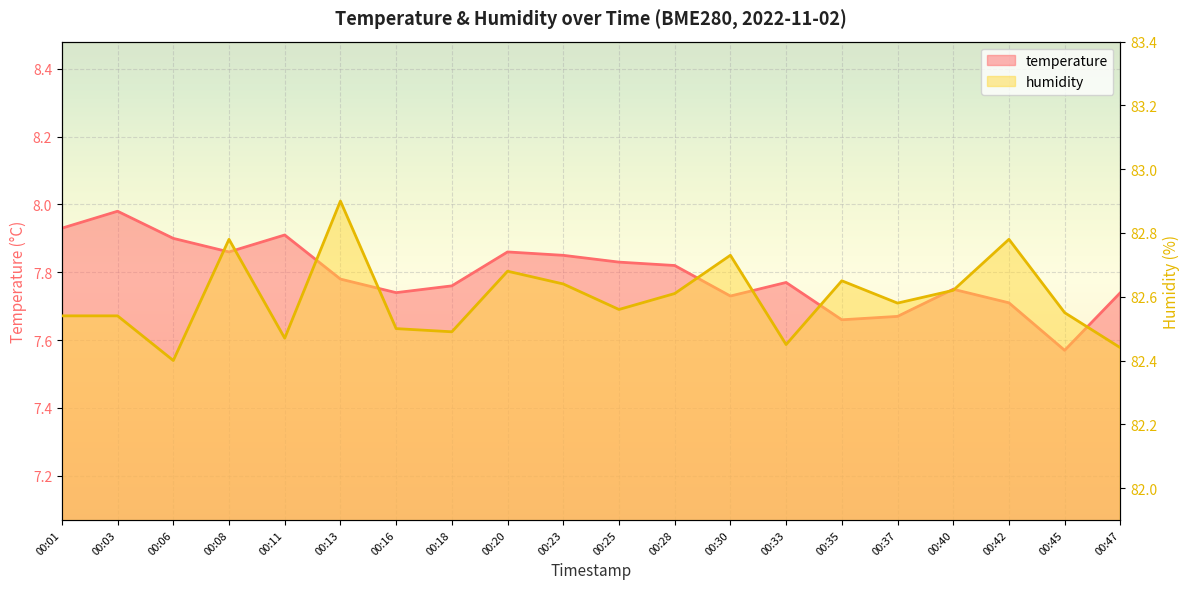

At which category is the sum across all series the highest?

00:13